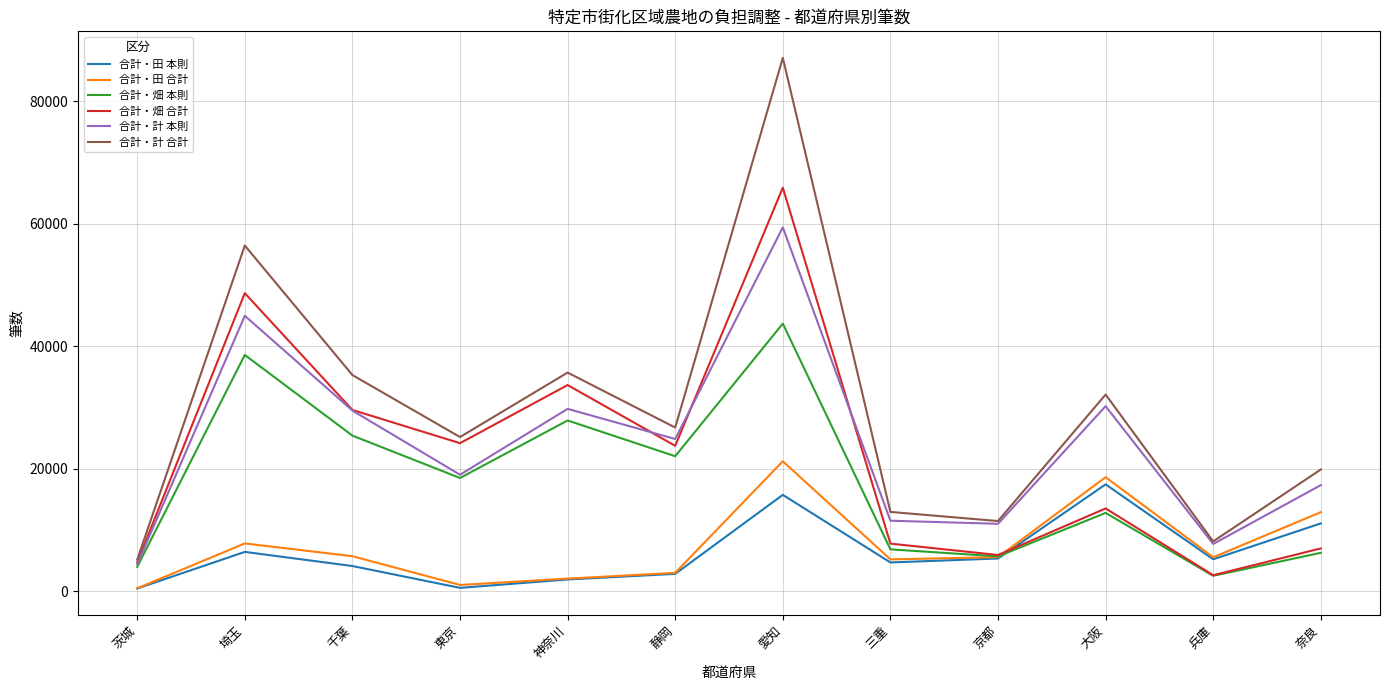

What position from the right is 大阪?

3